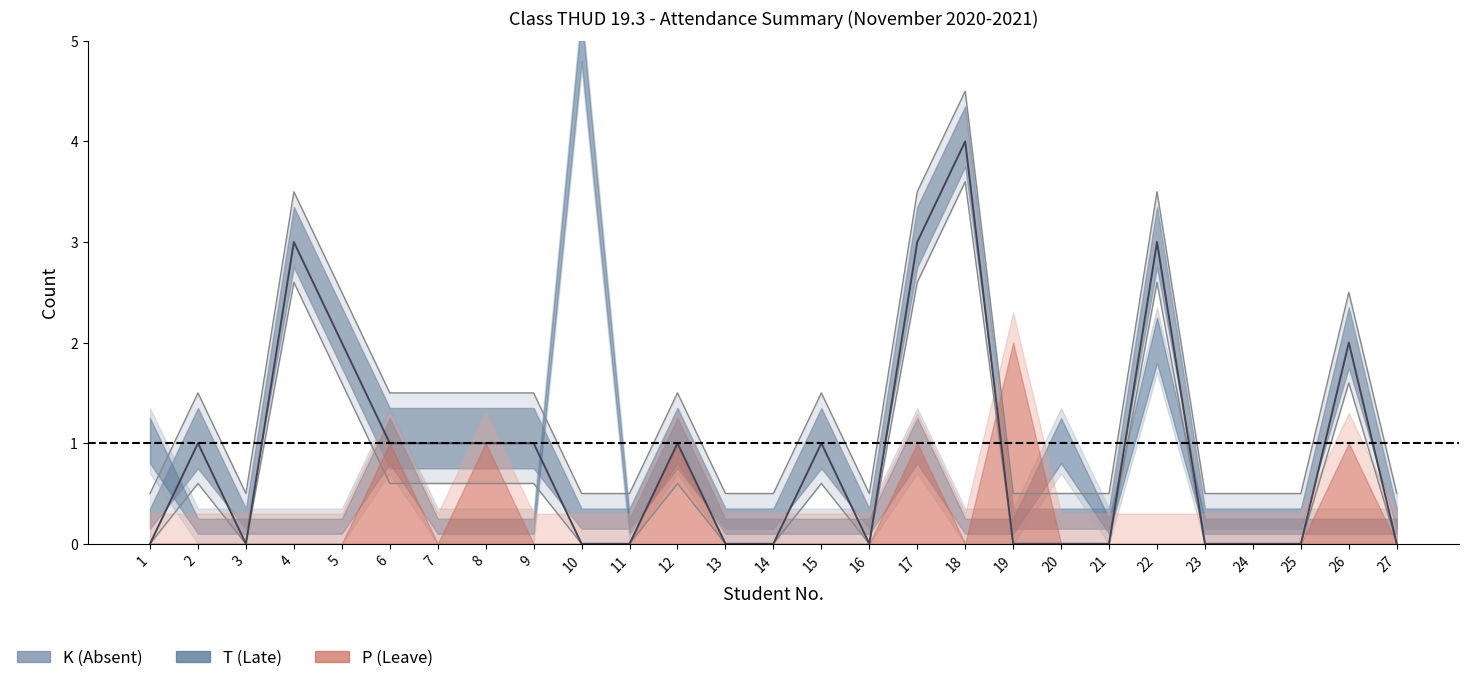

Which series has the widest spread of values?

T (Late)